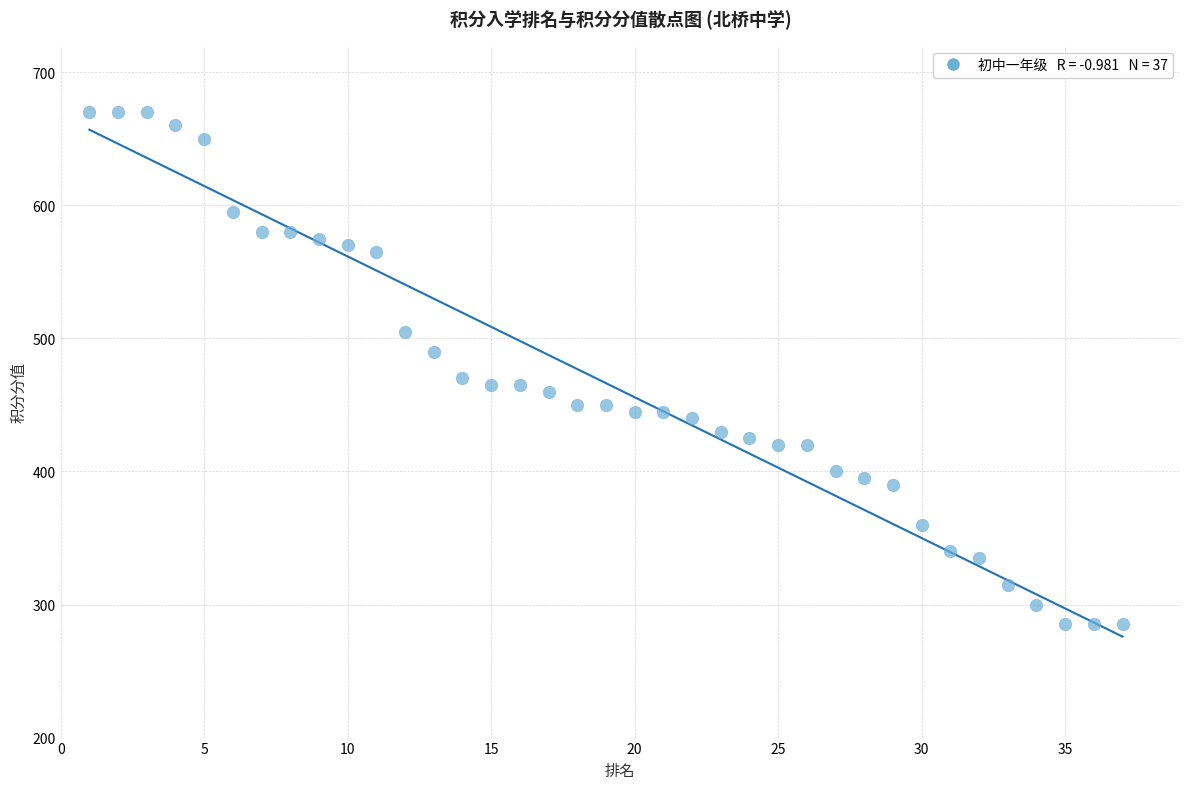

What is the range of Y values (max minus min)?

385